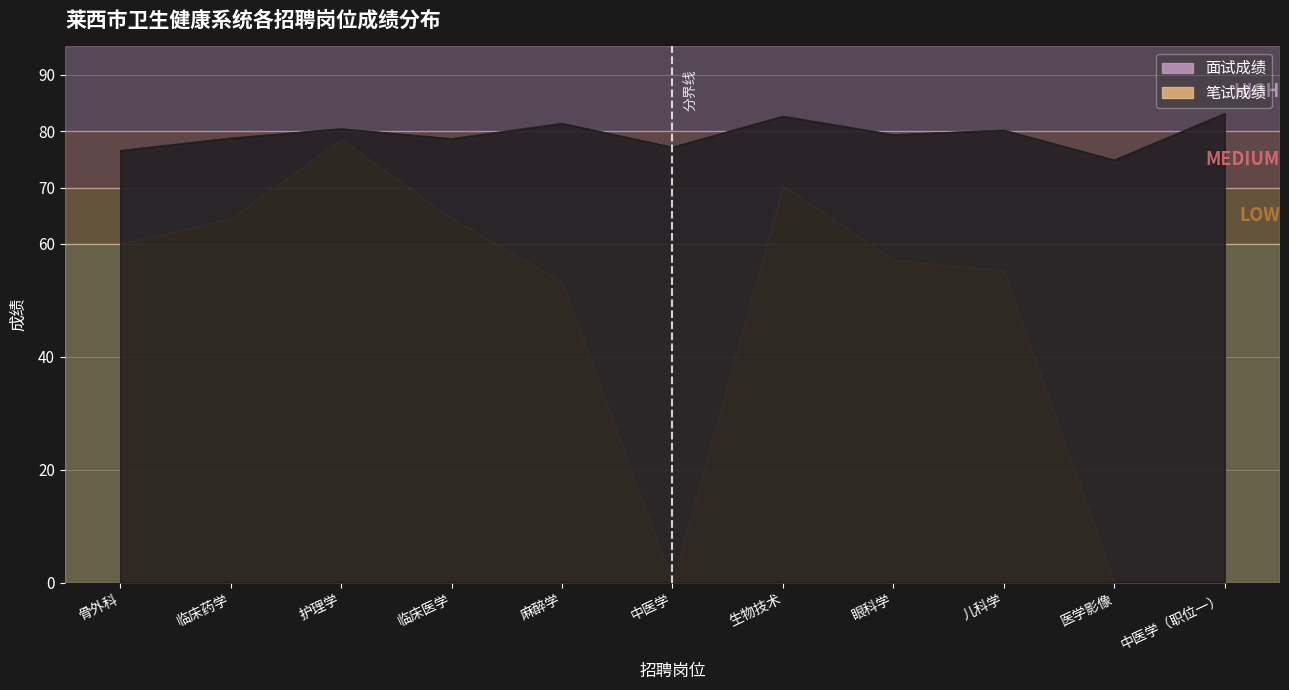

Rank the categories by value from highest to lowest.

中医学（职位一）, 生物技术, 麻醉学, 护理学, 儿科学, 眼科学, 临床药学, 临床医学, 中医学, 骨外科, 医学影像